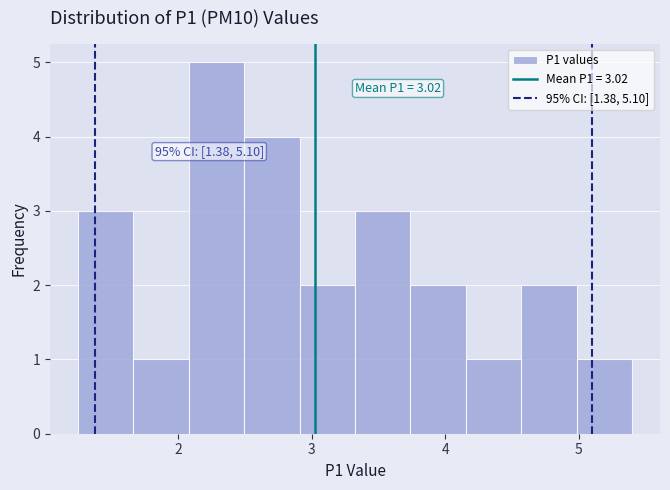

Which range on the x-axis has the tallest bar?

2.1 to 2.5